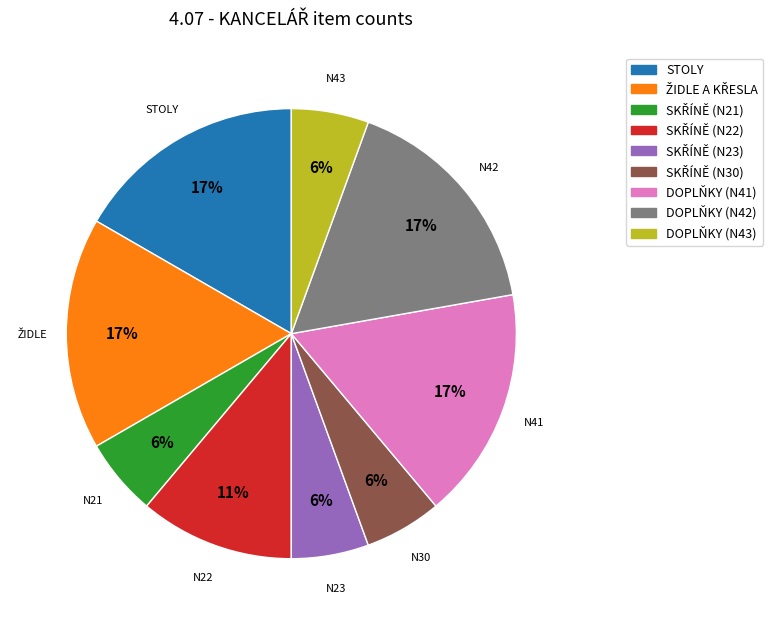

Does DOPLŇKY (N42) represent more than half of the total?

No